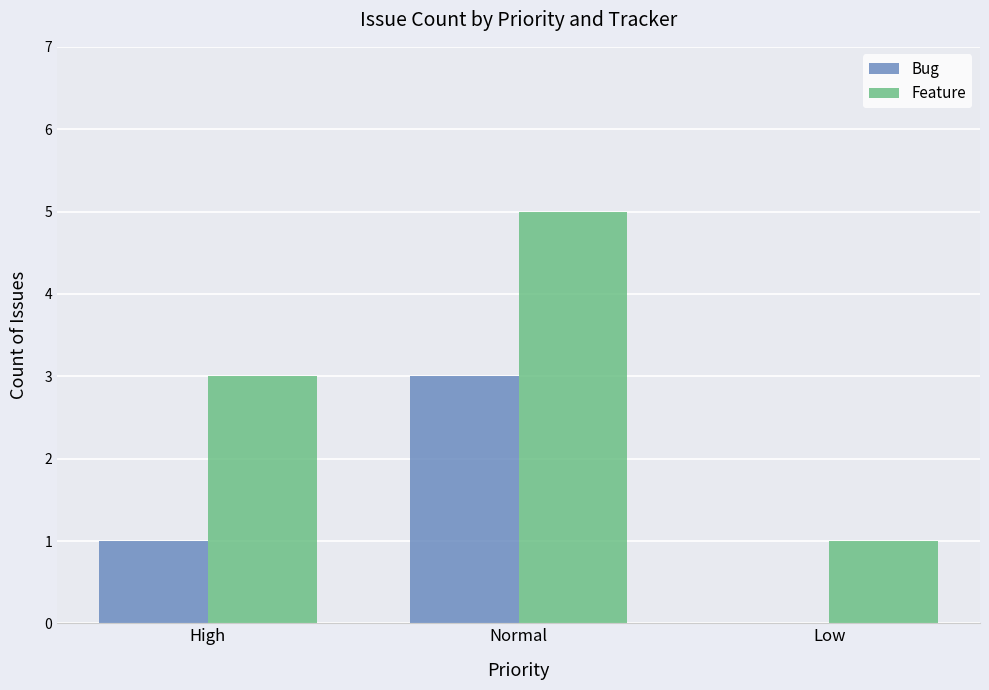

At which category is the sum across all series the highest?

Normal